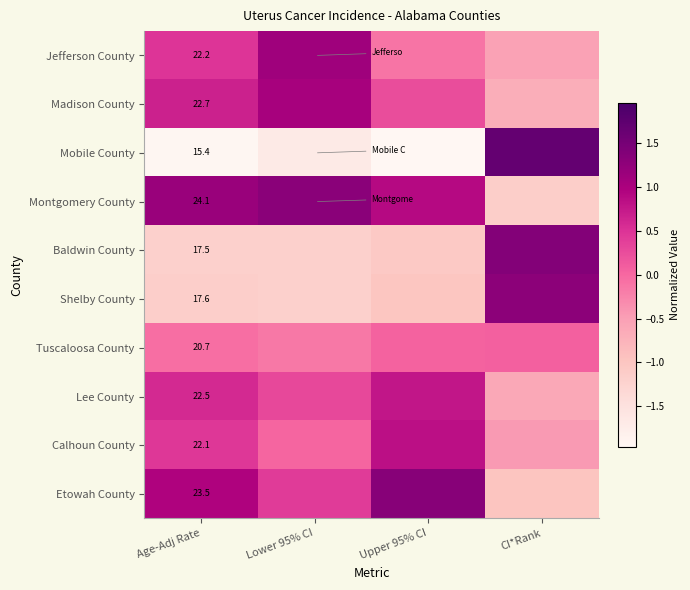

Rank the series at Age-Adj Rate from highest to lowest value.

Montgomery County, Etowah County, Madison County, Lee County, Jefferson County, Calhoun County, Tuscaloosa County, Shelby County, Baldwin County, Mobile County